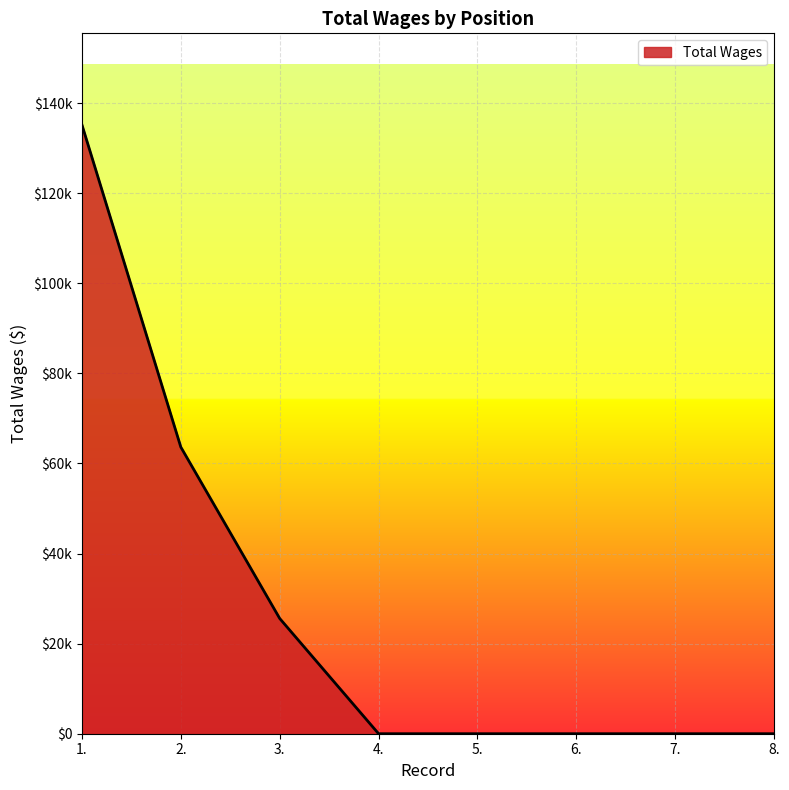

What position from the right is 6.?

3